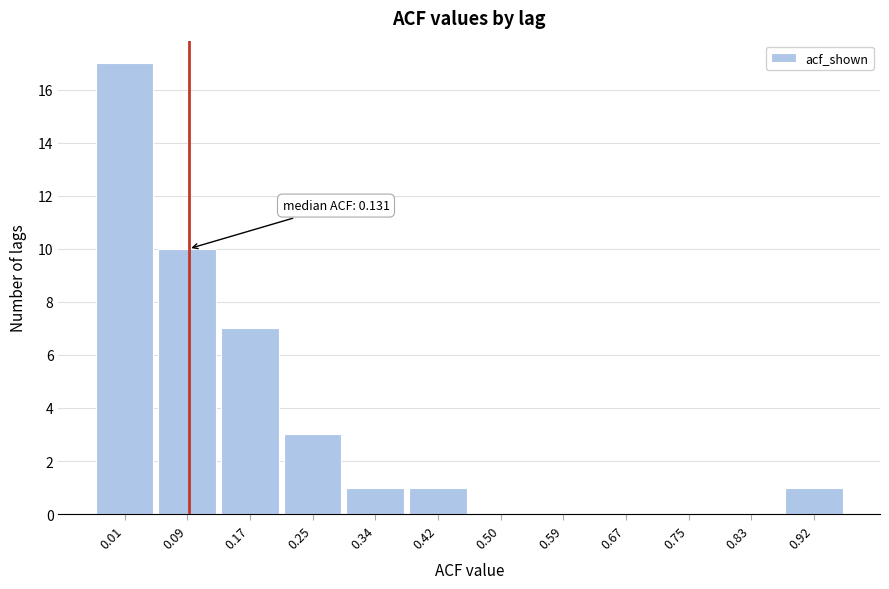

Reading left to right, transcribe all the data shown in this chart.

0.01=17	0.09=10	0.17=7	0.25=3	0.34=1	0.42=1	0.50=0	0.59=0	0.67=0	0.75=0	0.83=0	0.92=1